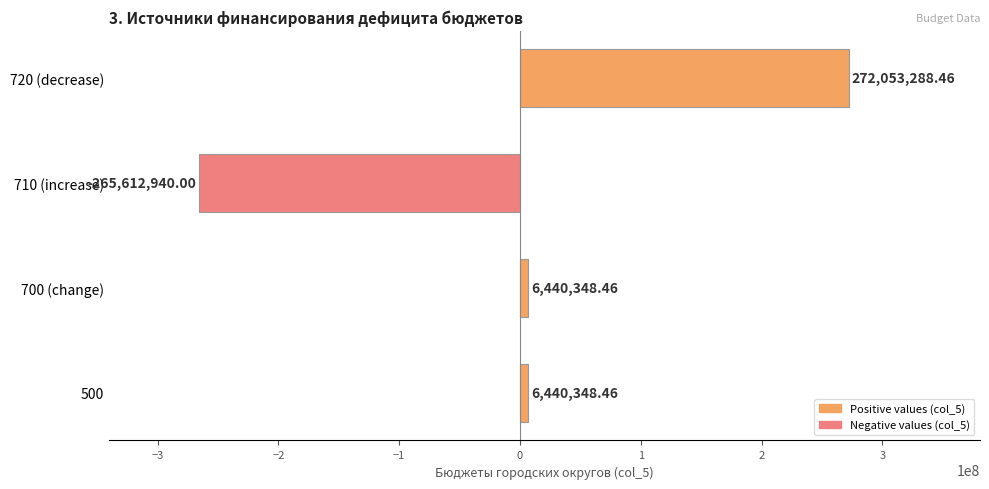

What is the average value?

4830261.3